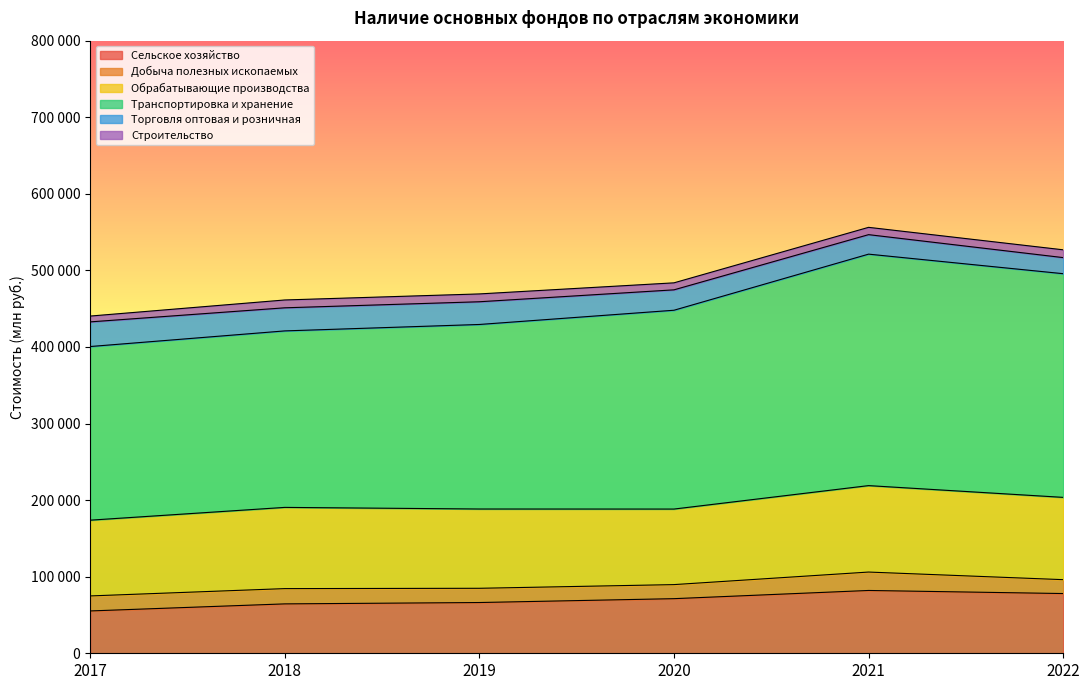

Which label corresponds to the largest value in the chart?

2021